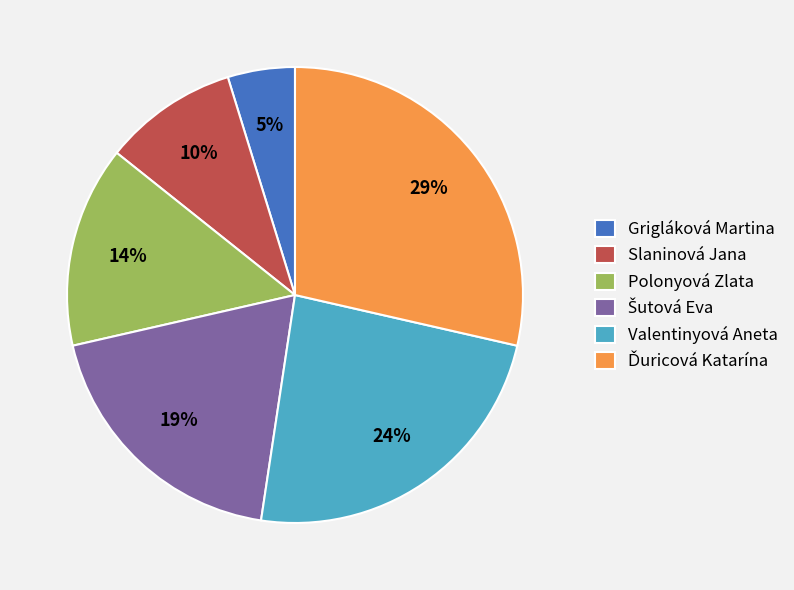

Which has a higher value, Grigláková Martina or Slaninová Jana?

Slaninová Jana